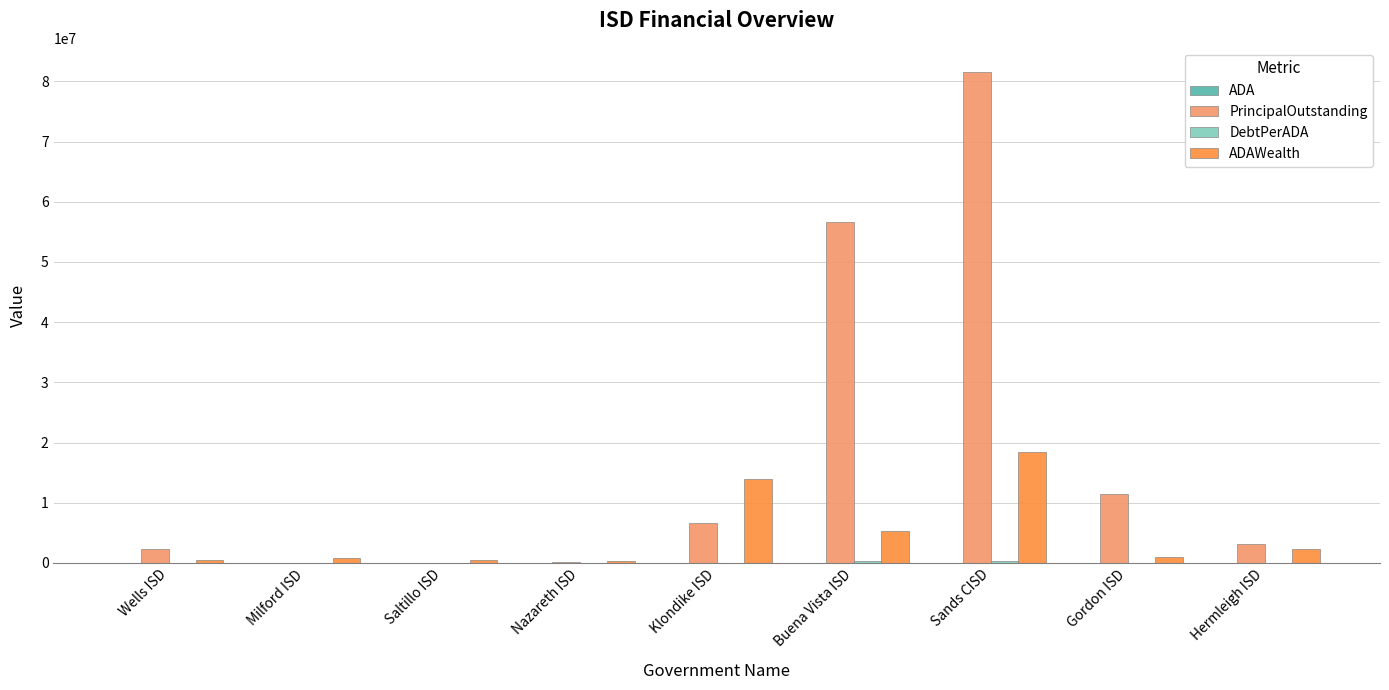

What is the maximum value shown in the chart?

81485000.0